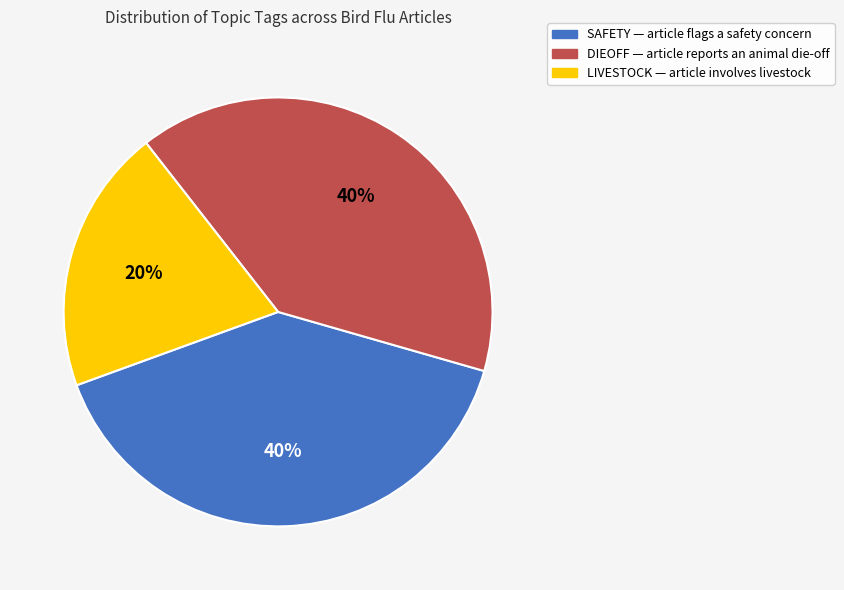

To the nearest percent, what is the average slice percentage?

33%